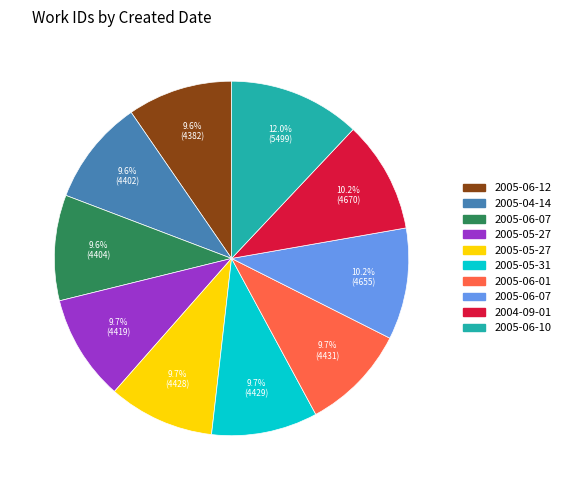

Is there any slice that represents more than half of the pie?

No